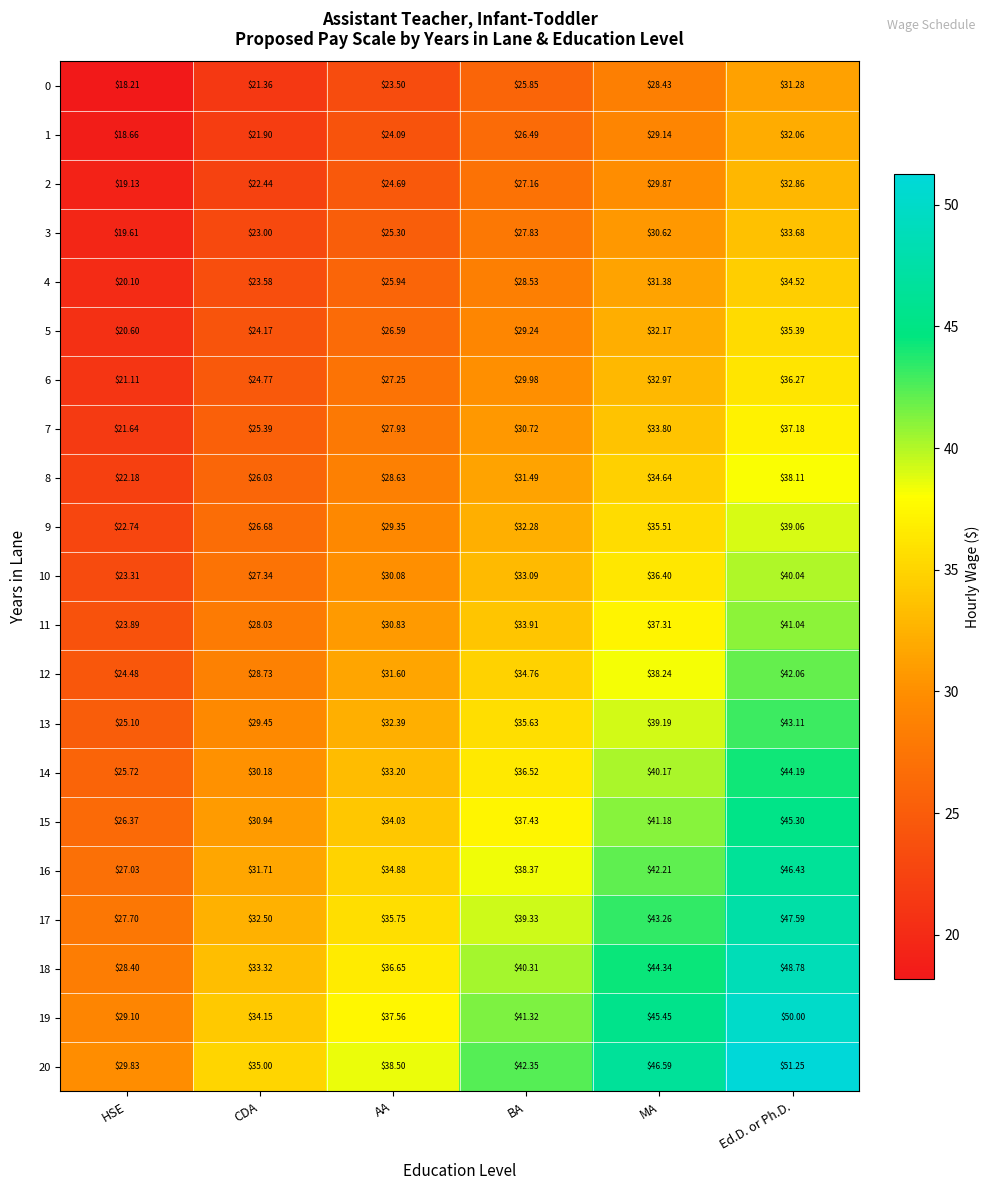

At which label does 7 reach its minimum?

HSE